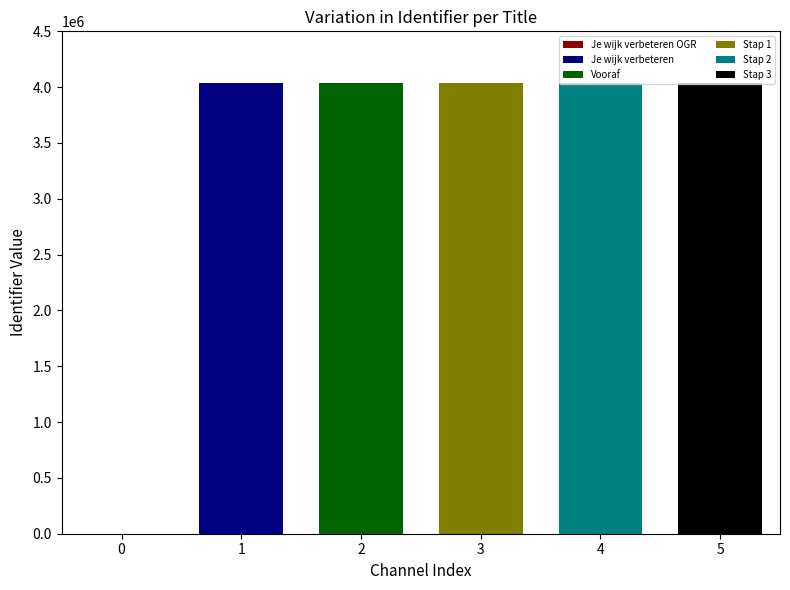

At which label does the data first exceed 4037409?

Stap 2